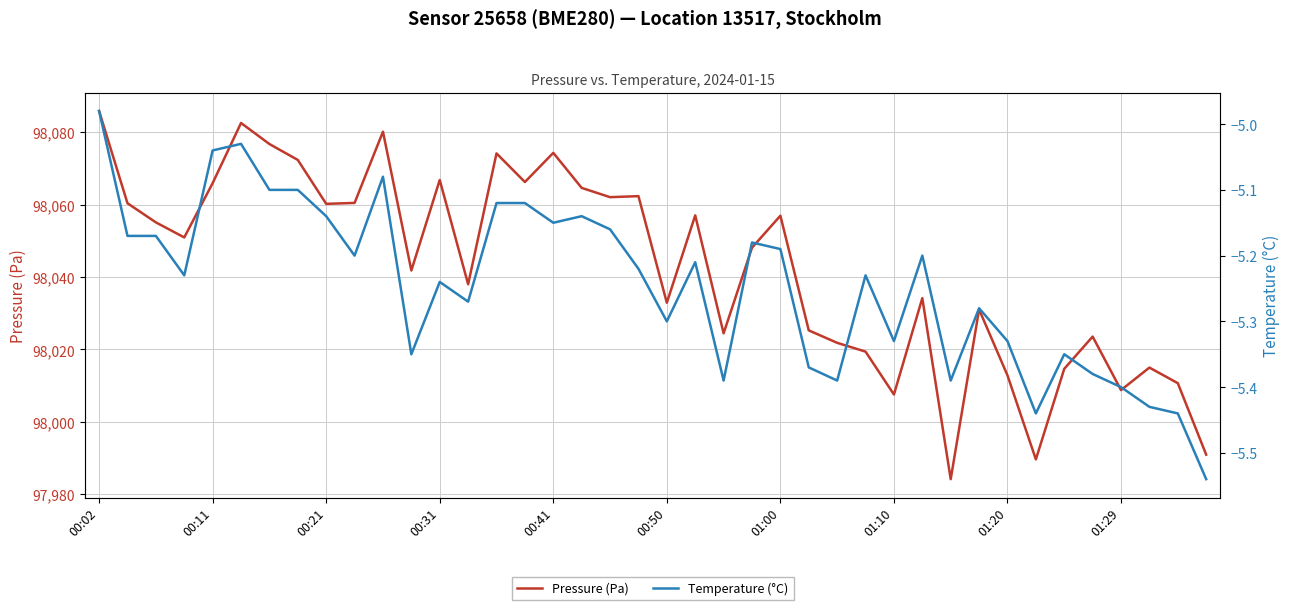

Where does the Temperature (°C) series first go above -5?

00:02